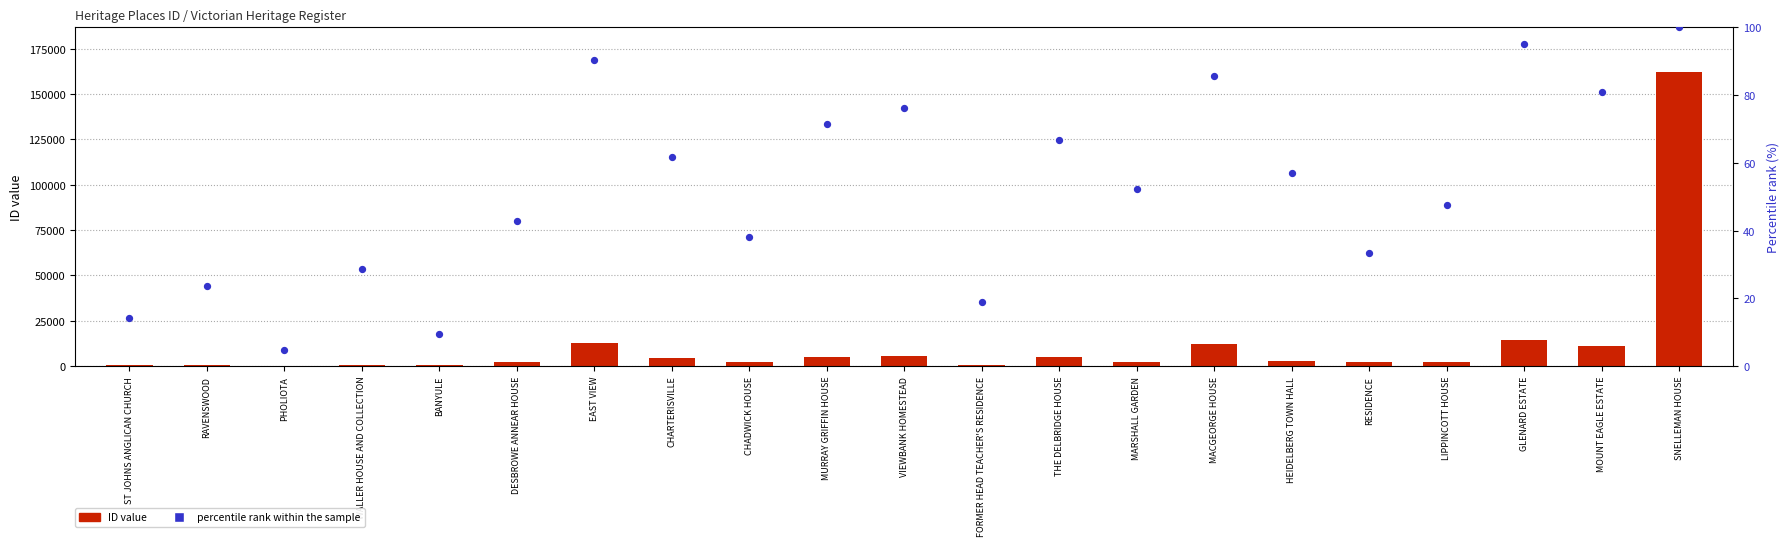

At which category is the sum across all series the highest?

SNELLEMAN HOUSE